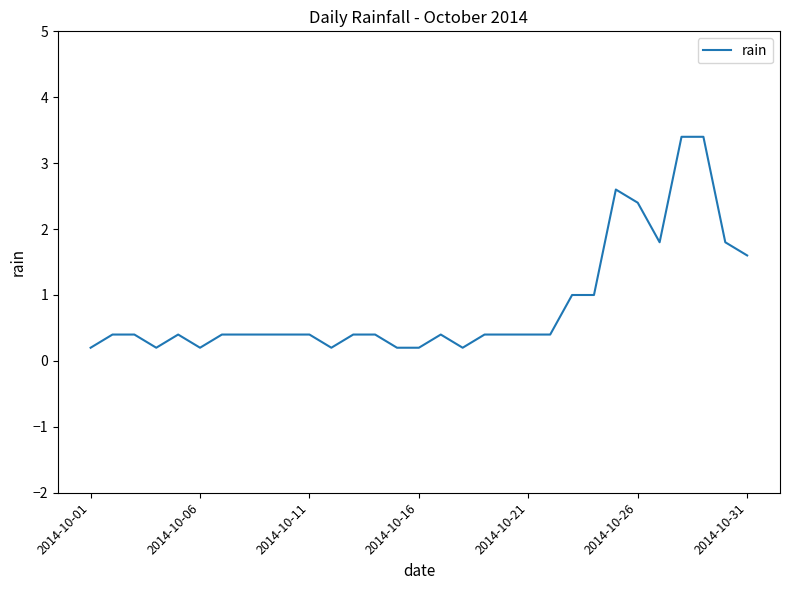

What is the greatest value displayed?

3.4